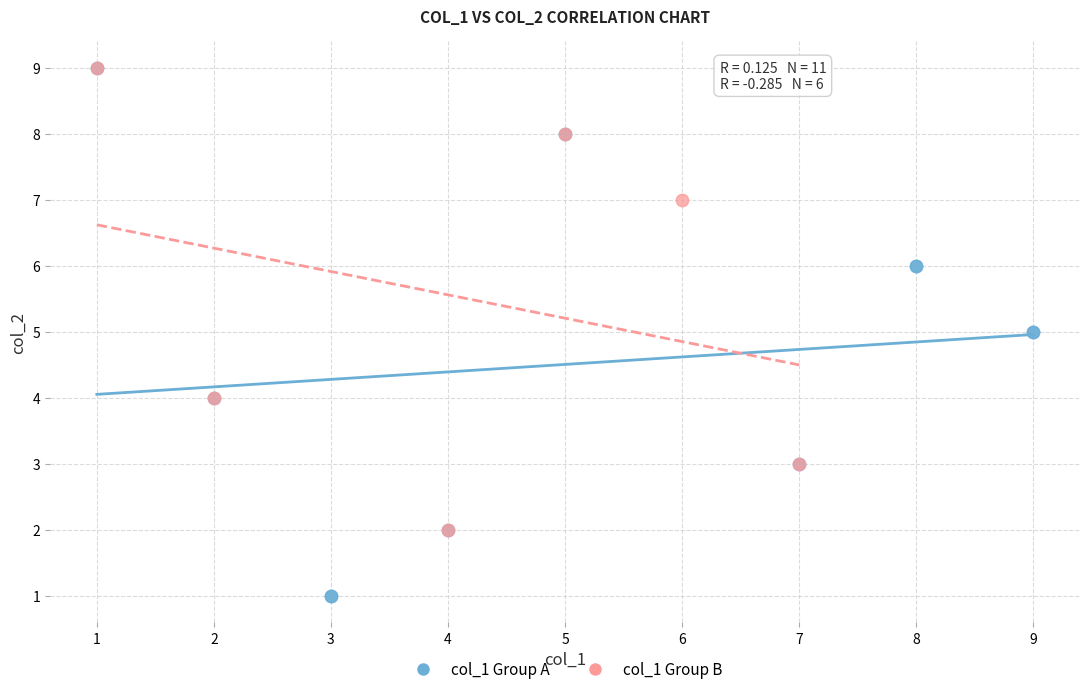

Which series has the largest Y range (max minus min)?

col_1 Group A